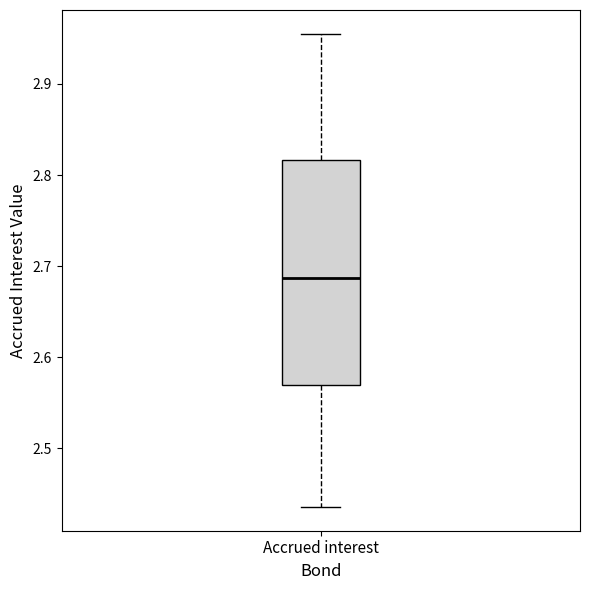

Read this box plot against the y-axis: the position of the median line, the range covered by the box, and the ends of both whiskers. The values are not printed on the chart, so give them approximately, as read against the axis.

median 2.69, box 2.57 to 2.82, whiskers 2.44 to 2.96